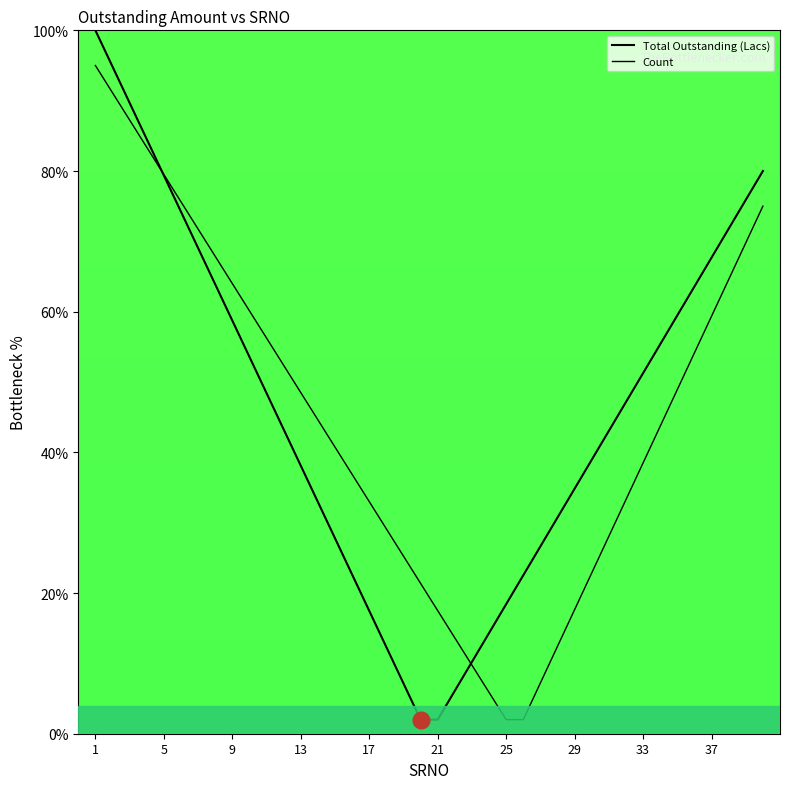

How many categories are shown in the chart?

40